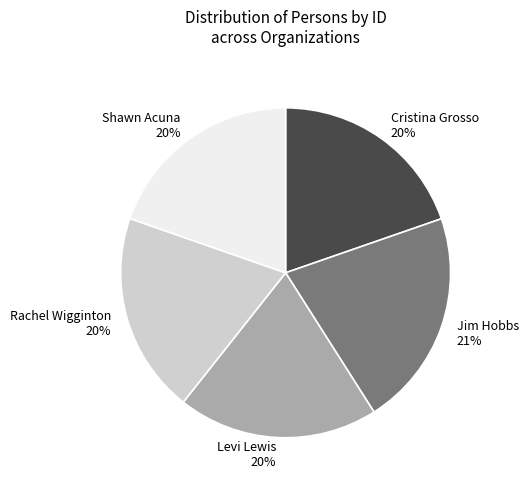

Is it true that Cristina Grosso is 12% of the pie?

False